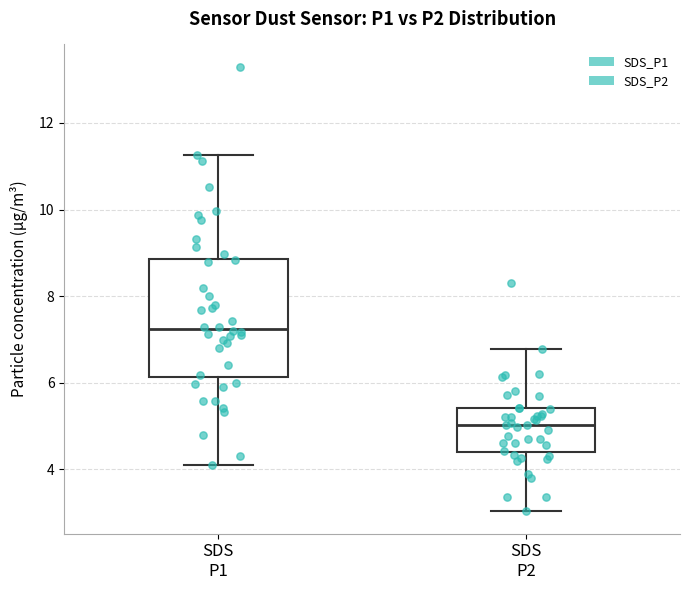

Which box is the tallest, from its lower edge to its upper edge?

SDS P1